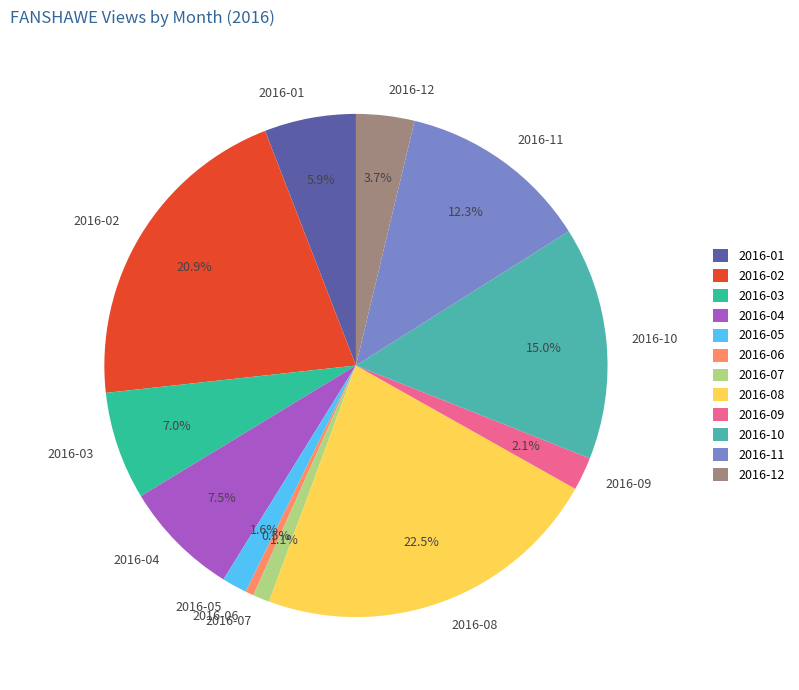

Does 2016-03 represent more than half of the total?

No